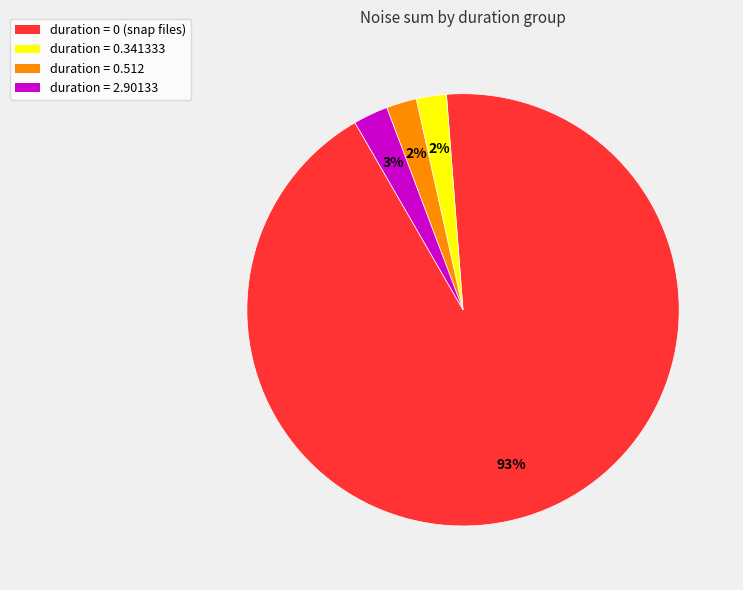

How many slices are in this pie chart?

4